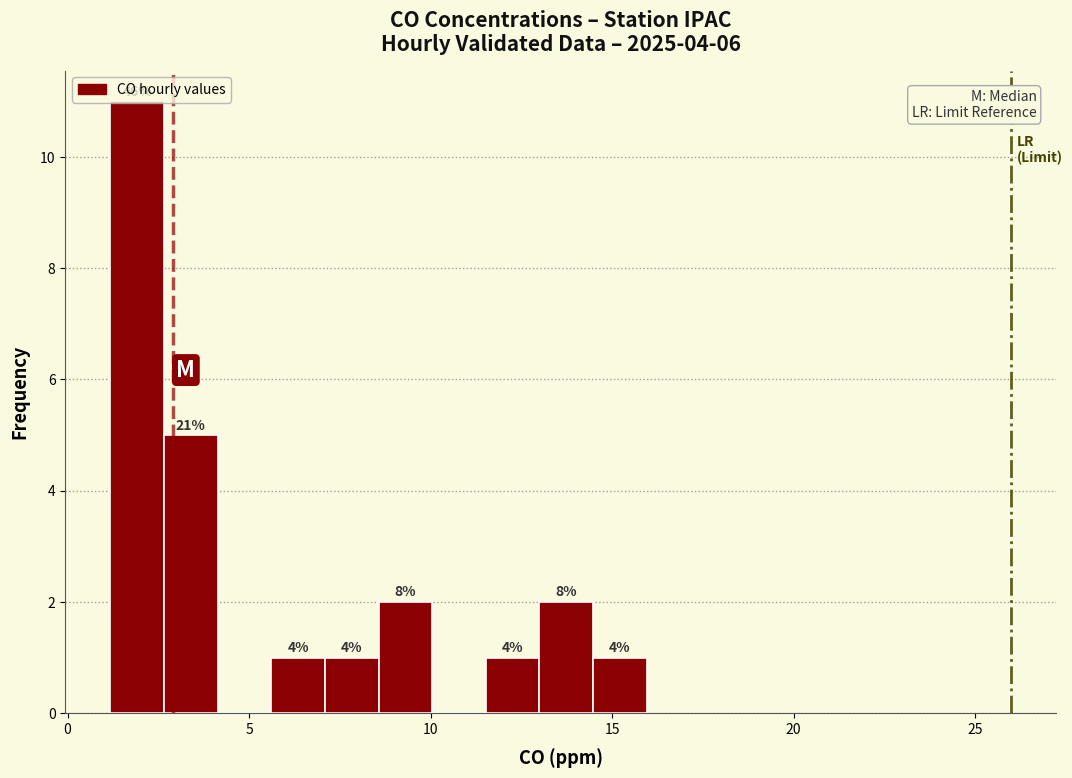

Around what value on the x-axis is the tallest bar? Give the approximate position of its centre, as read against the axis.

2.0